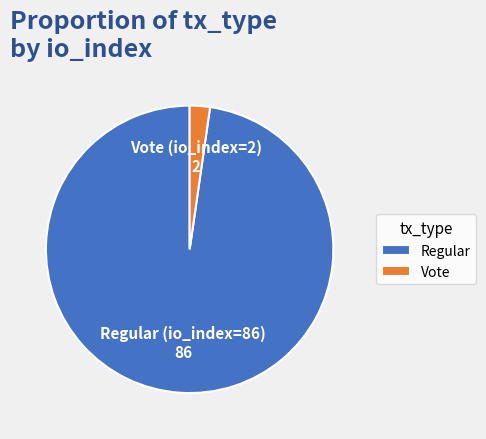

Do Vote (io_index=2) and Regular (io_index=86) together represent more than half of the pie?

Yes